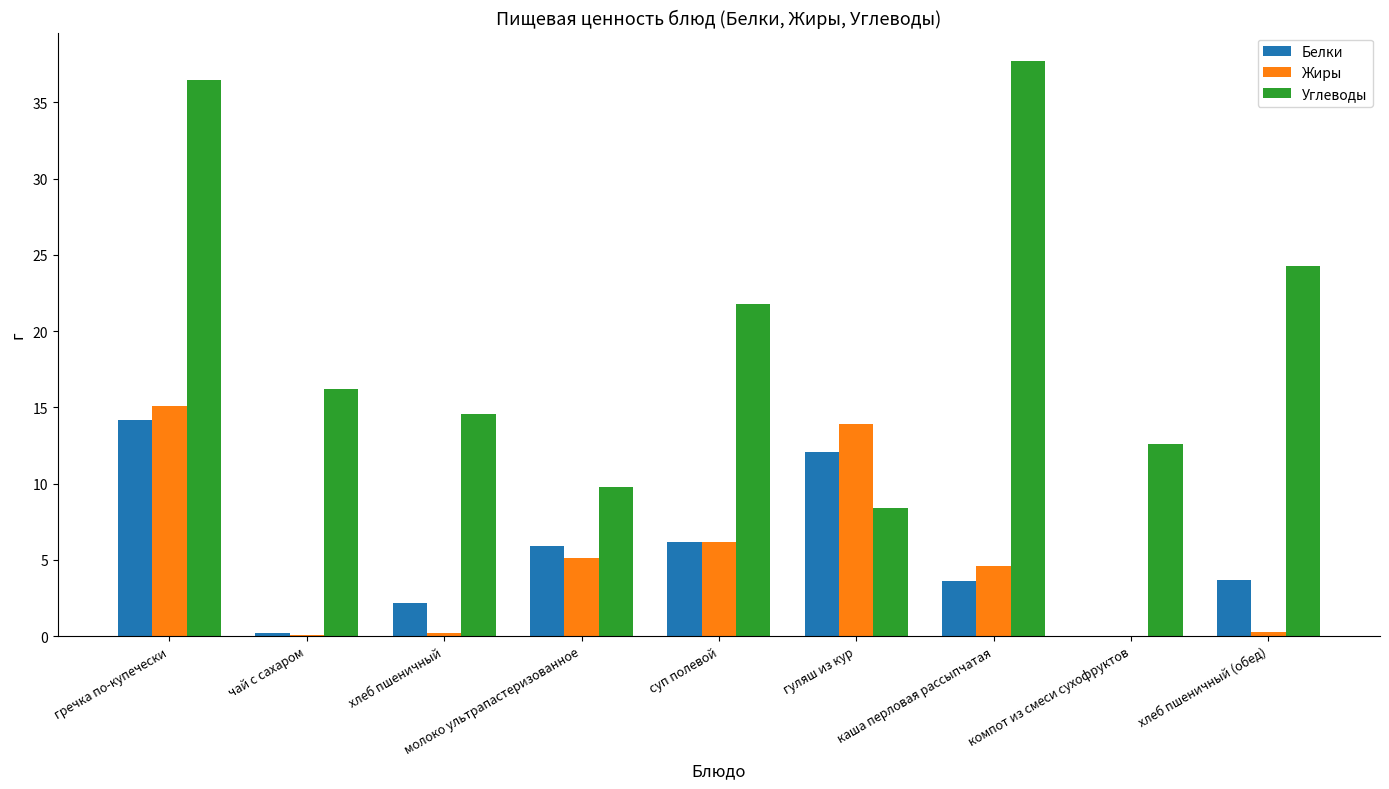

Is it true that Белки equals 6.6 at хлеб пшеничный (обед)?

False